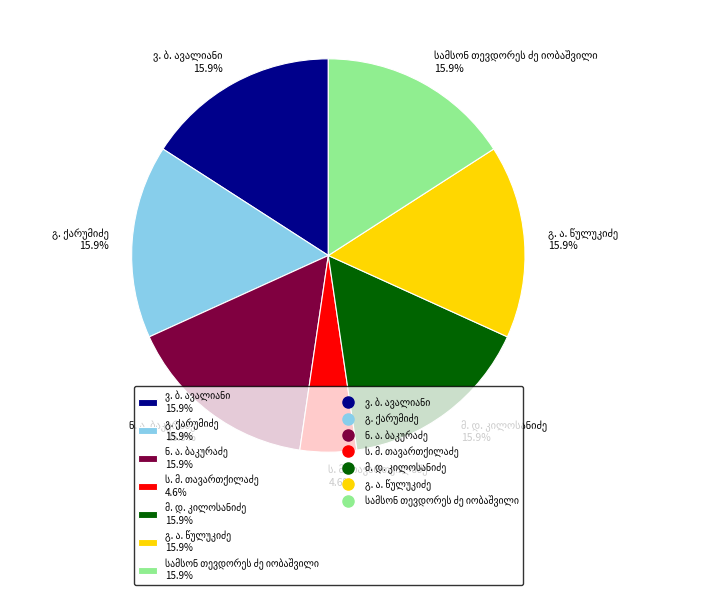

Is there a majority slice in this chart?

No